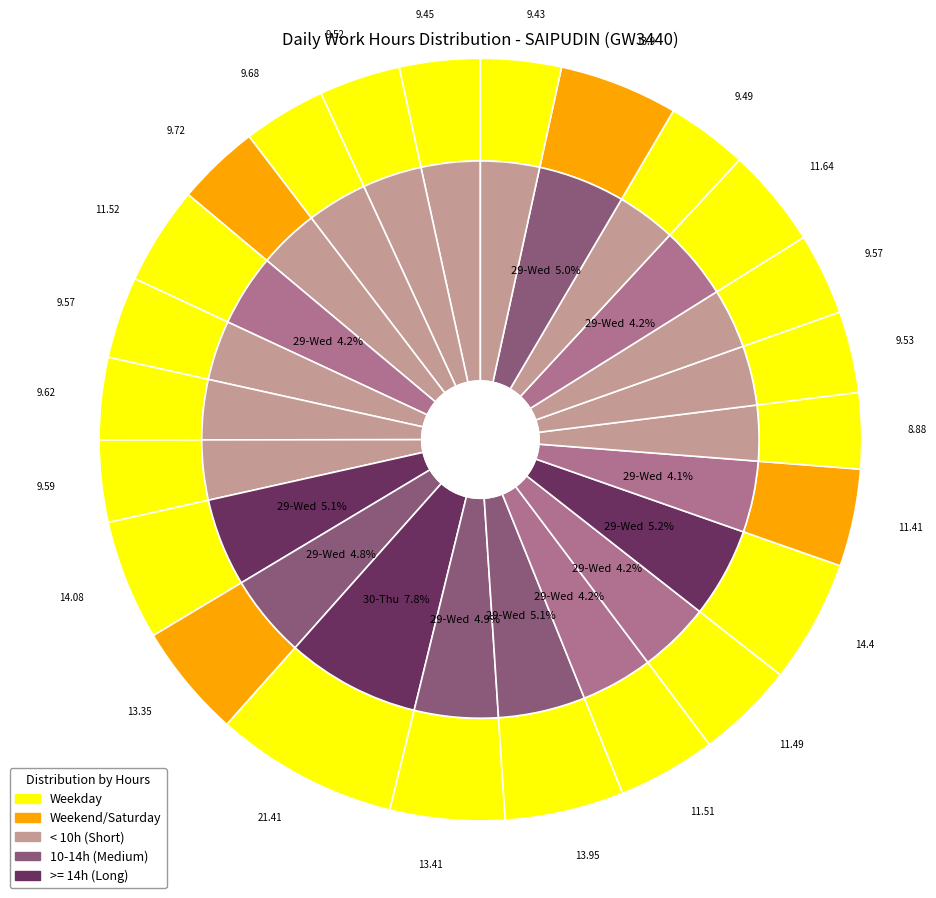

How many slices are in this pie chart?

24